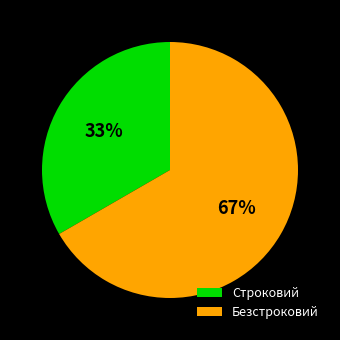

To the nearest percent, what is the combined percentage of Строковий and Безстроковий?

100%